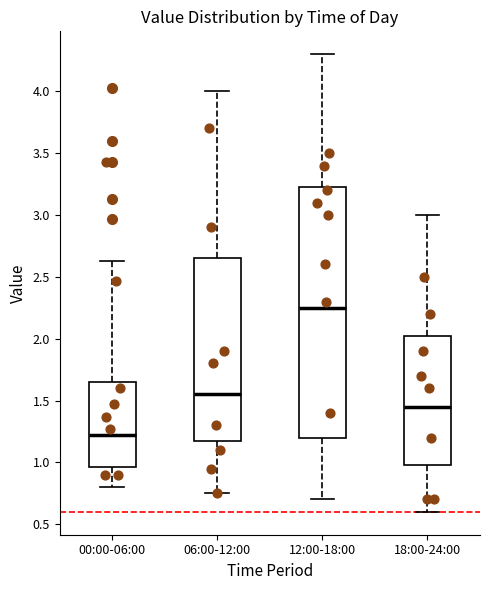

Reading left to right, read every box against the y-axis: the position of its median line, the range the box covers, and the ends of its whiskers. The values are not printed on the chart, so give them approximately, as read against the axis.

00:00-06:00: median 1.20, box 0.95 to 1.65, whiskers 0.80 to 2.65
06:00-12:00: median 1.55, box 1.20 to 2.65, whiskers 0.75 to 4.00
12:00-18:00: median 2.25, box 1.20 to 3.25, whiskers 0.70 to 4.30
18:00-24:00: median 1.45, box 1.00 to 2.05, whiskers 0.60 to 3.00